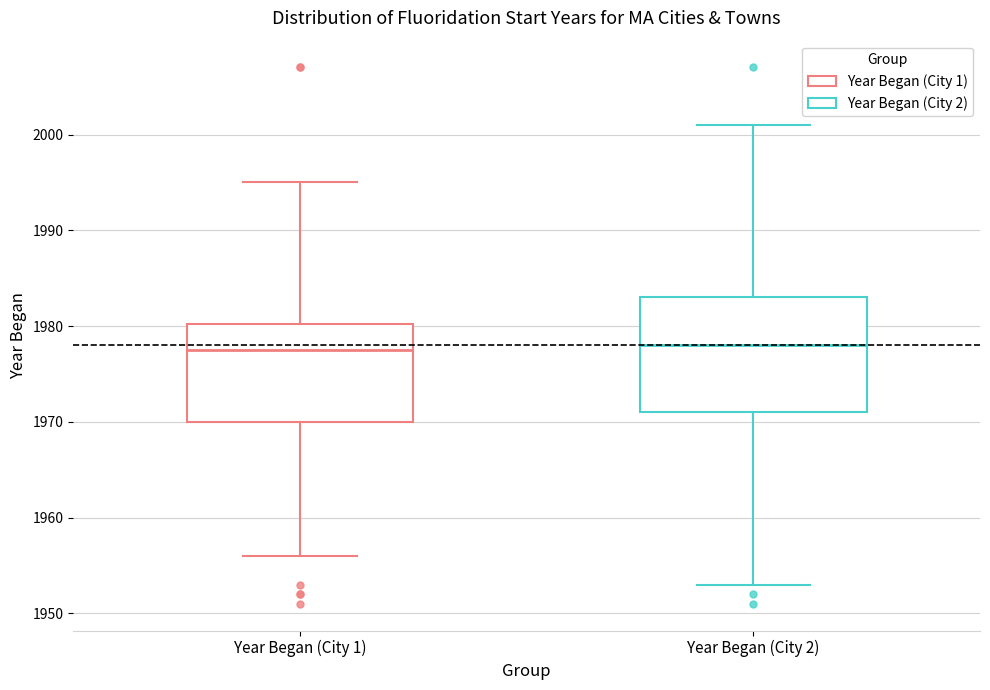

Reading left to right, transcribe this box plot: for each box, give where its median line is, the range the box spans, and where its two whiskers end, as read against the y-axis. The values are not printed on the chart, so give them approximately, as read against the axis.

Year Began (City 1): median 1978, box 1970 to 1980, whiskers 1956 to 1995
Year Began (City 2): median 1978, box 1971 to 1983, whiskers 1953 to 2001